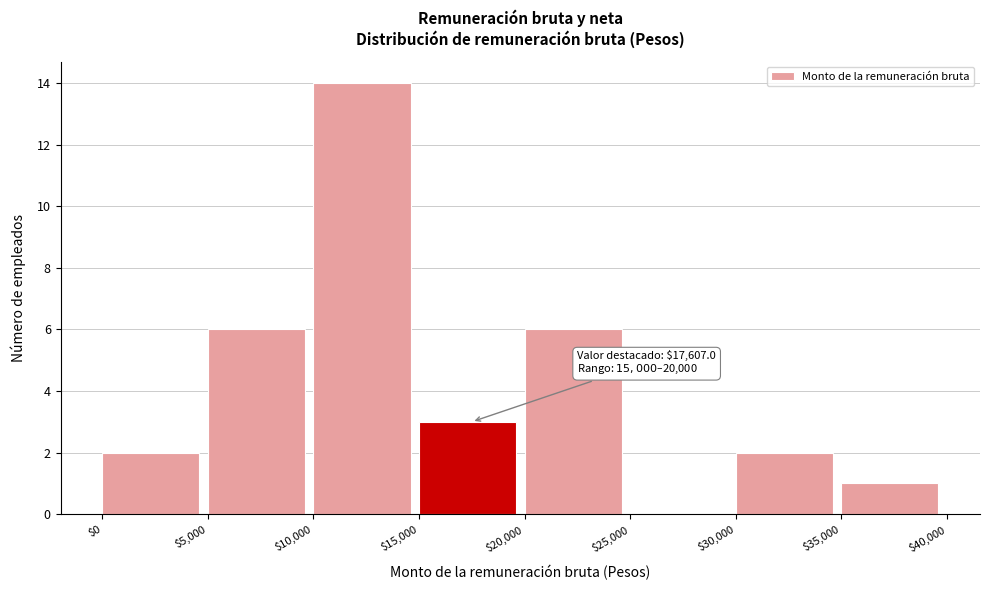

Which range on the x-axis has the tallest bar?

$10,000 to $15,000